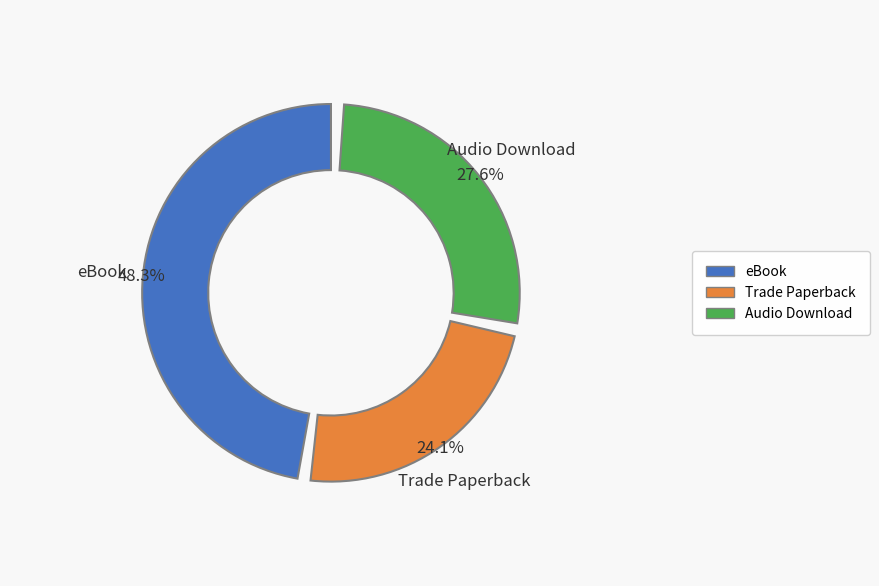

What is the total percentage of Audio Download and eBook?

75.9%